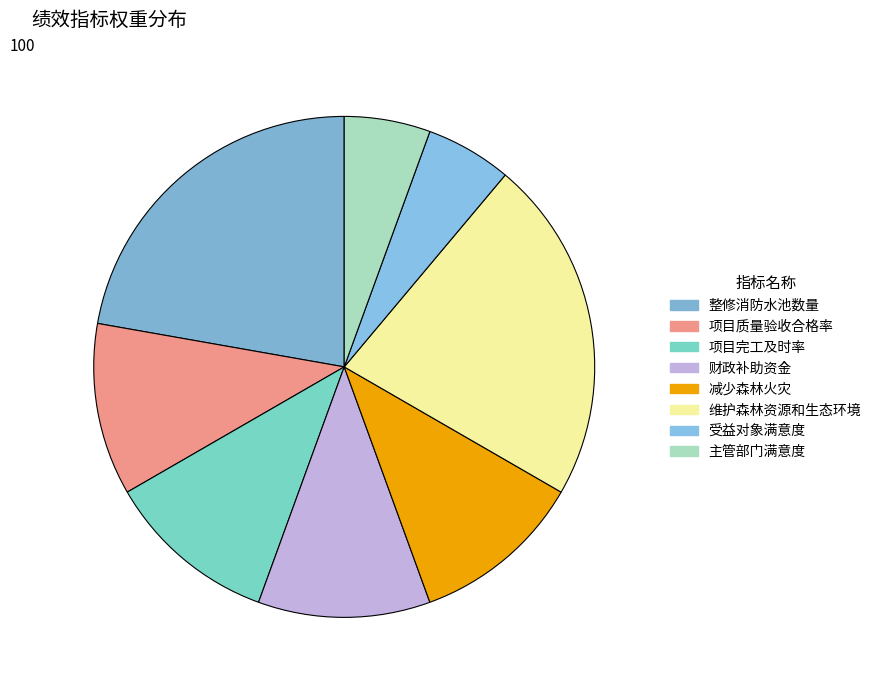

Does 减少森林火灾 account for over 50% of the chart?

No